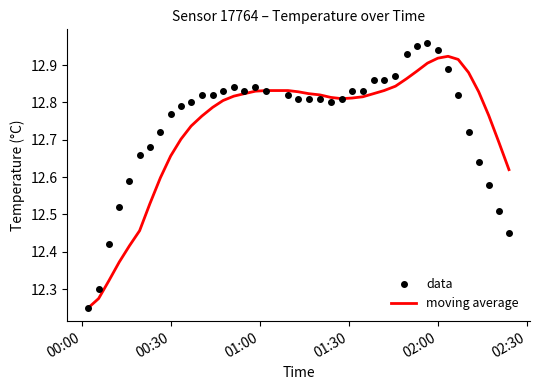

At how many categories does at least one series exceed 12?

40